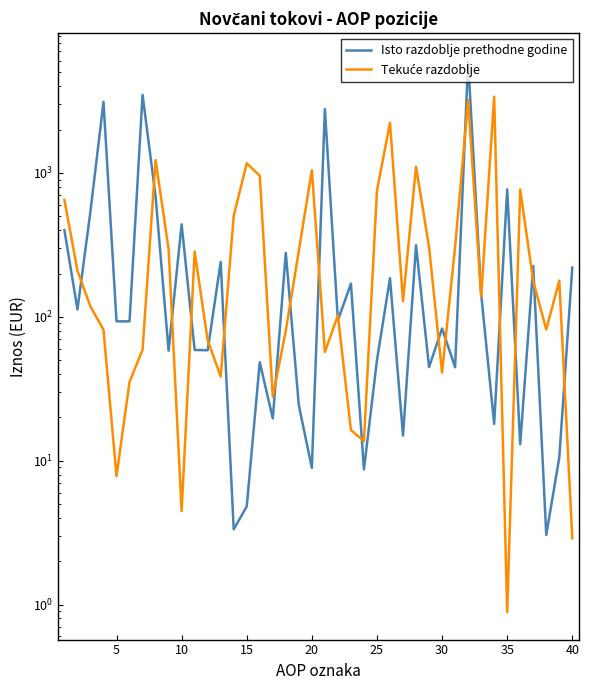

Which series ends up on top after the final intersection of Tekuće razdoblje and Isto razdoblje prethodne godine?

Isto razdoblje prethodne godine